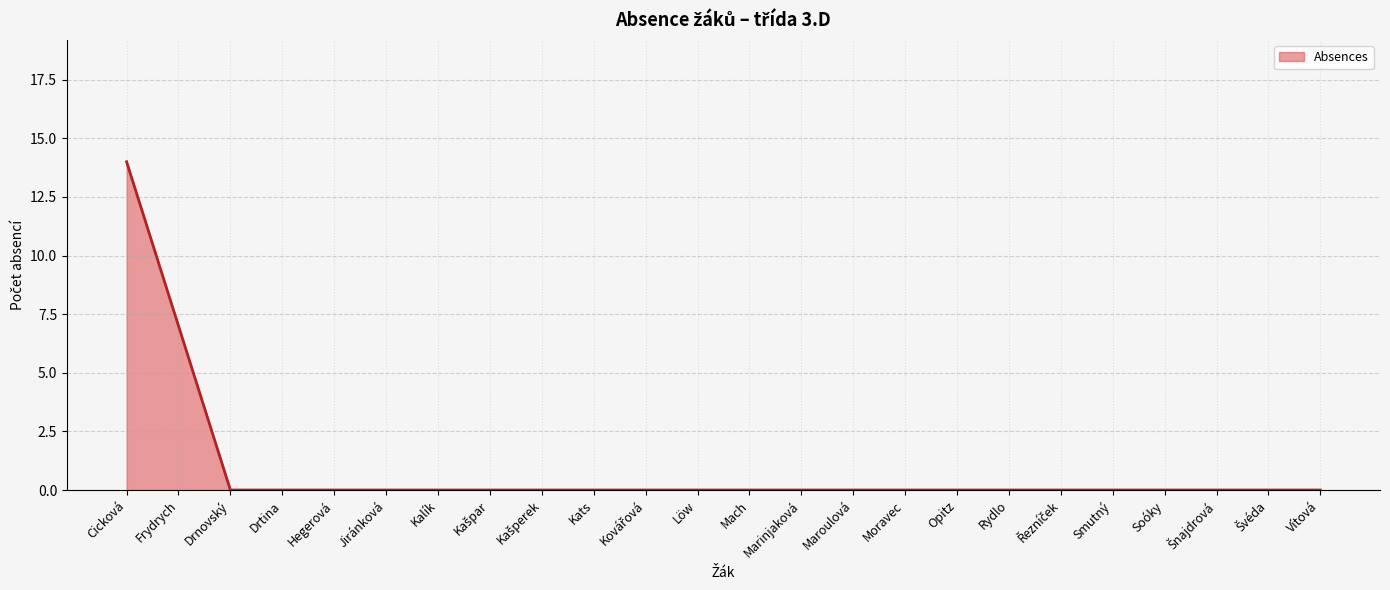

What position from the right is Kašperek?

16